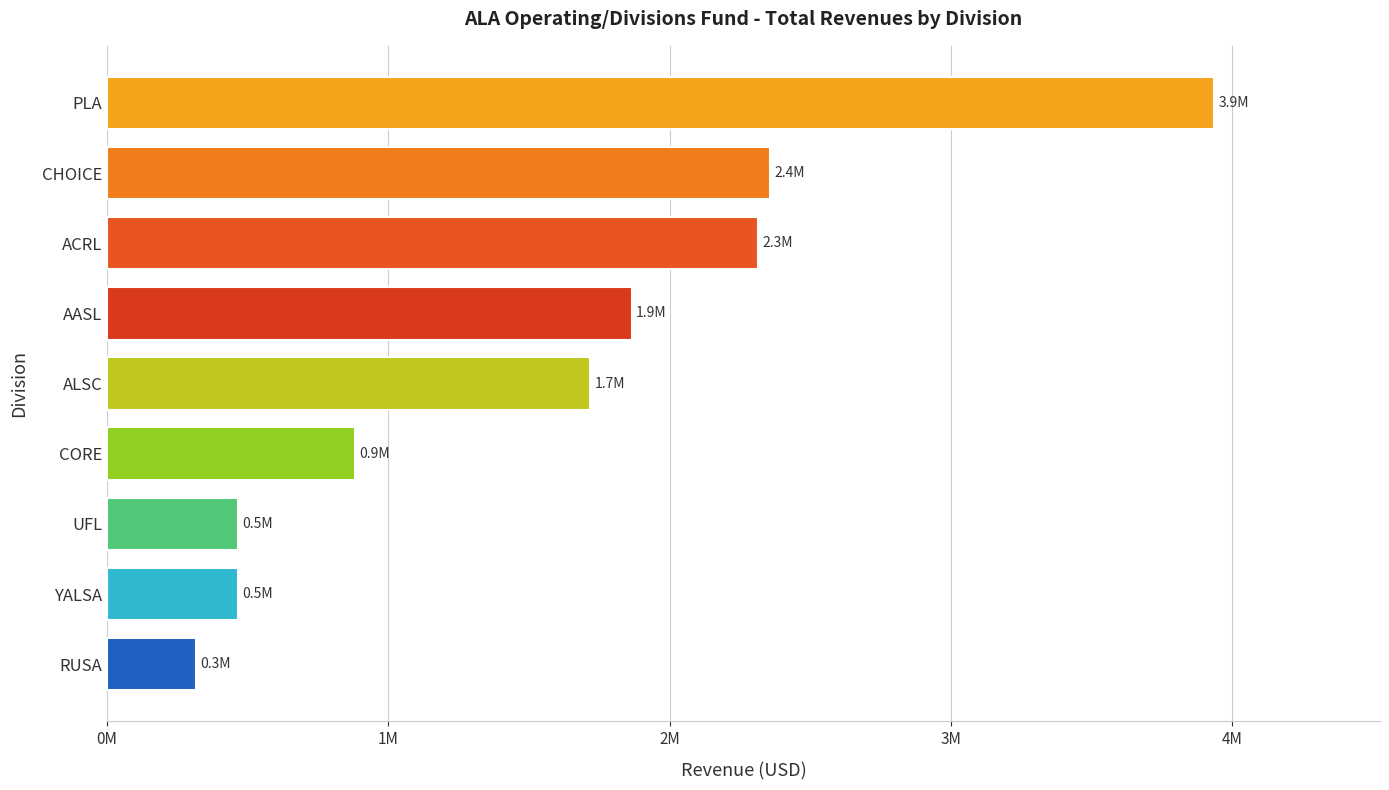

Are the bars horizontal?

Yes